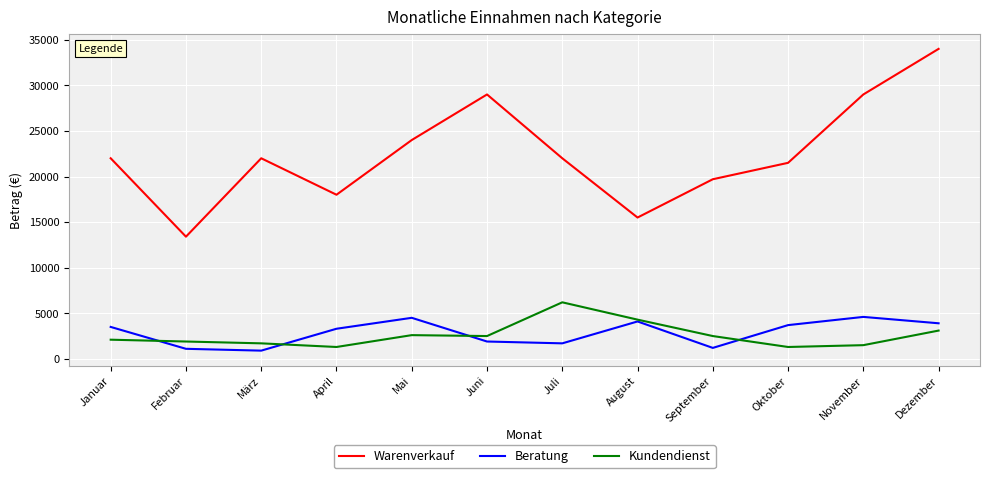

Does the chart display data point markers on the line(s)?

No